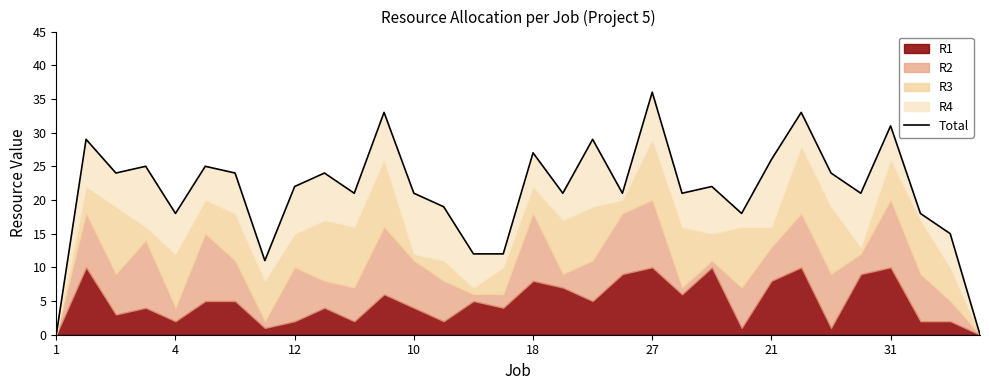

Is it true that the value at 19 is 13?

False